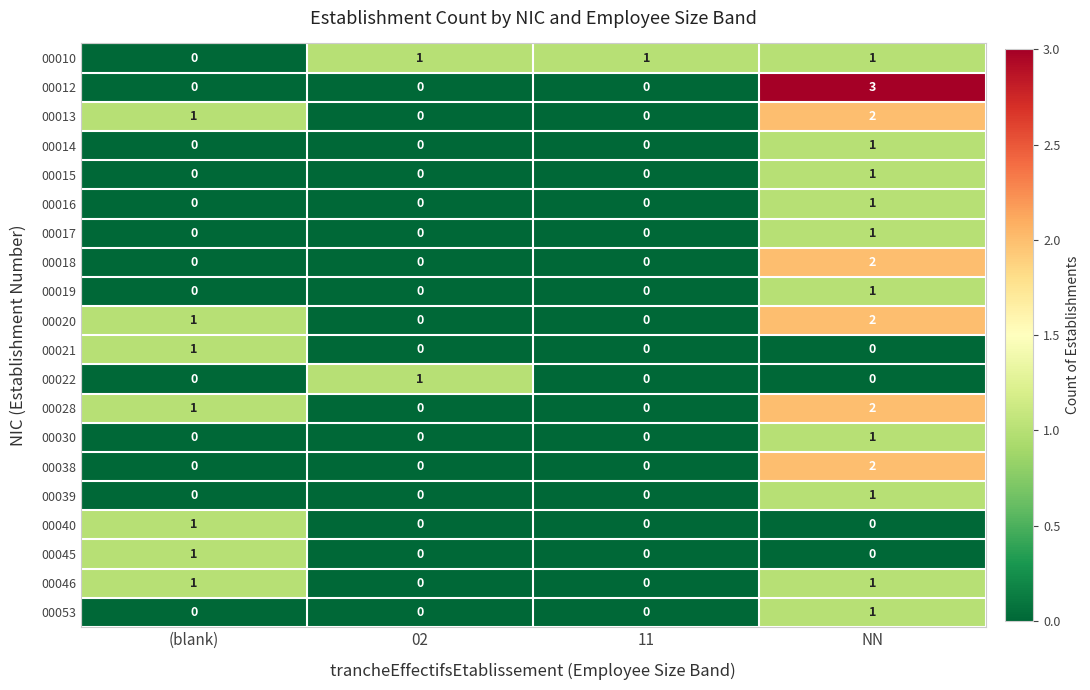

At which category is the sum across all series the highest?

NN